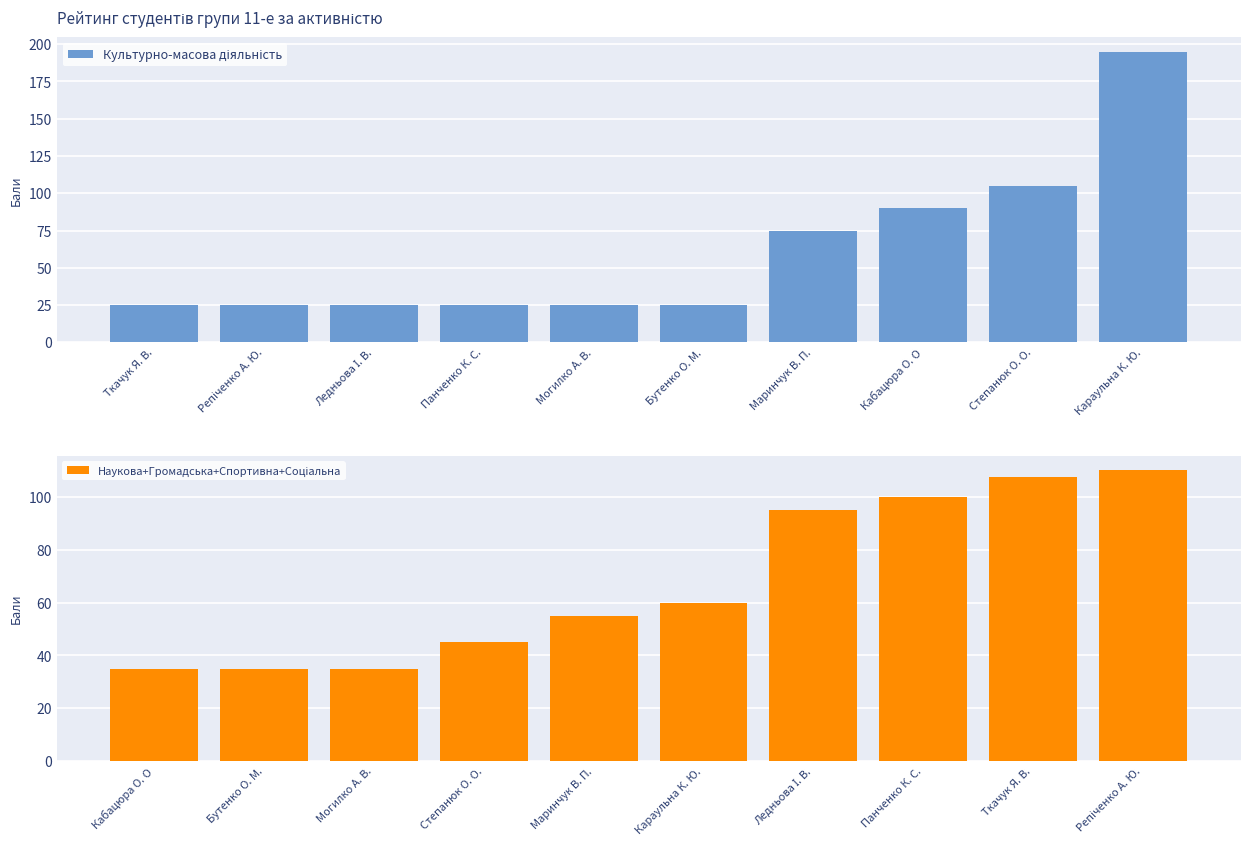

What is the difference between the second highest and second lowest values in the Наукова+Громадська+Спортивна+Соціальна series?

72.5